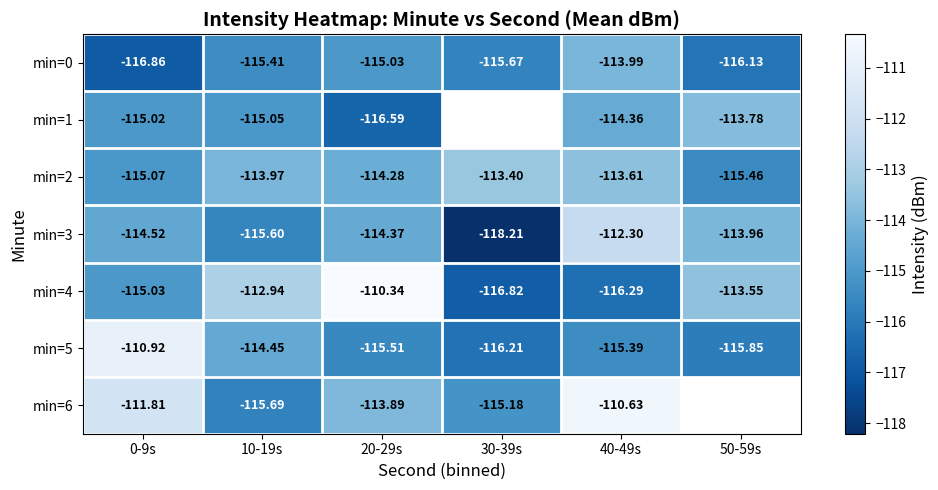

What is the spread (max minus min) of values at 50-59s?

2.6